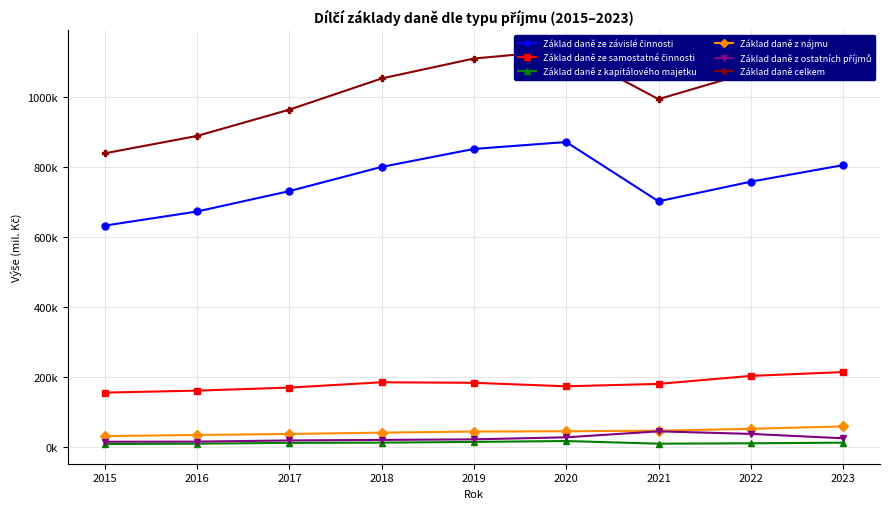

Is it true that Základ daně celkem equals 889451.8 at 2016?

True